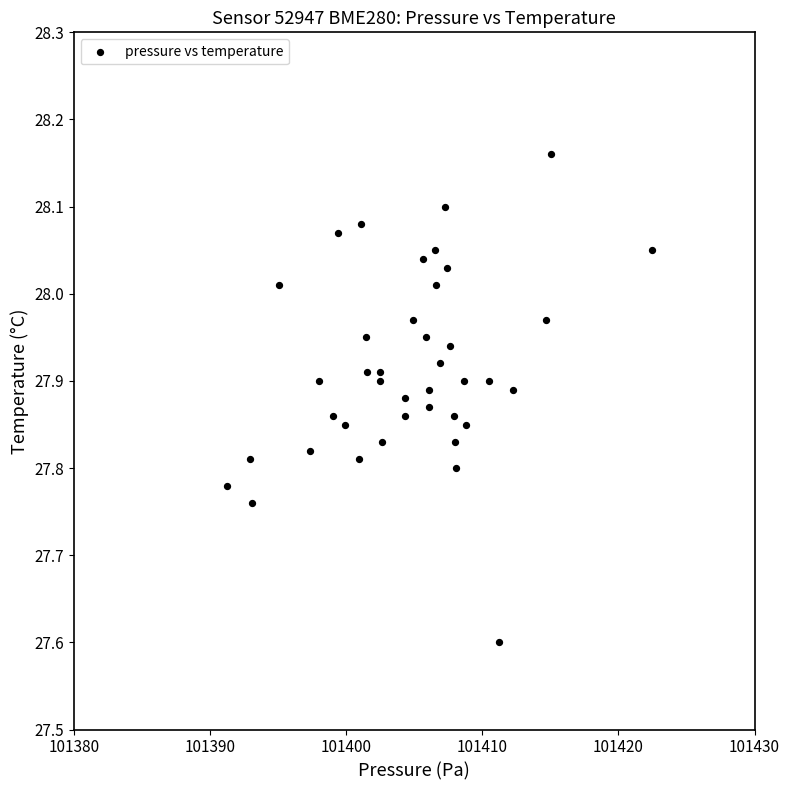

What is the range of Y values (max minus min)?

0.6